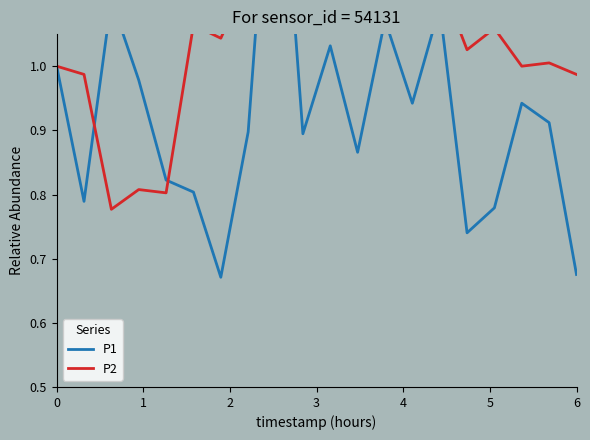

Between which two adjacent categories do P1 and P2 first intersect?

1 and 2